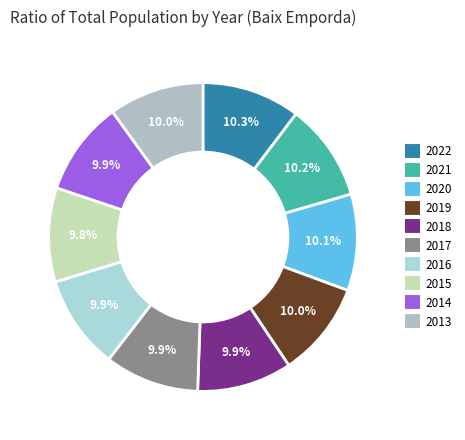

The 2018 slice represents 10% of the pie. True or false?

True